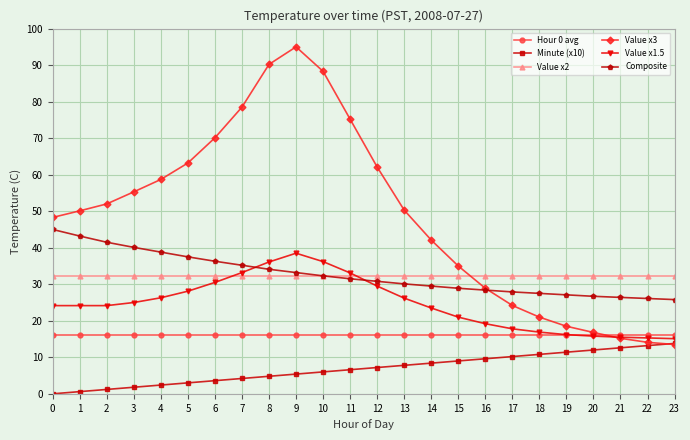

In Value x3, how many points are higher than both neighbors (excluding endpoints)?

1